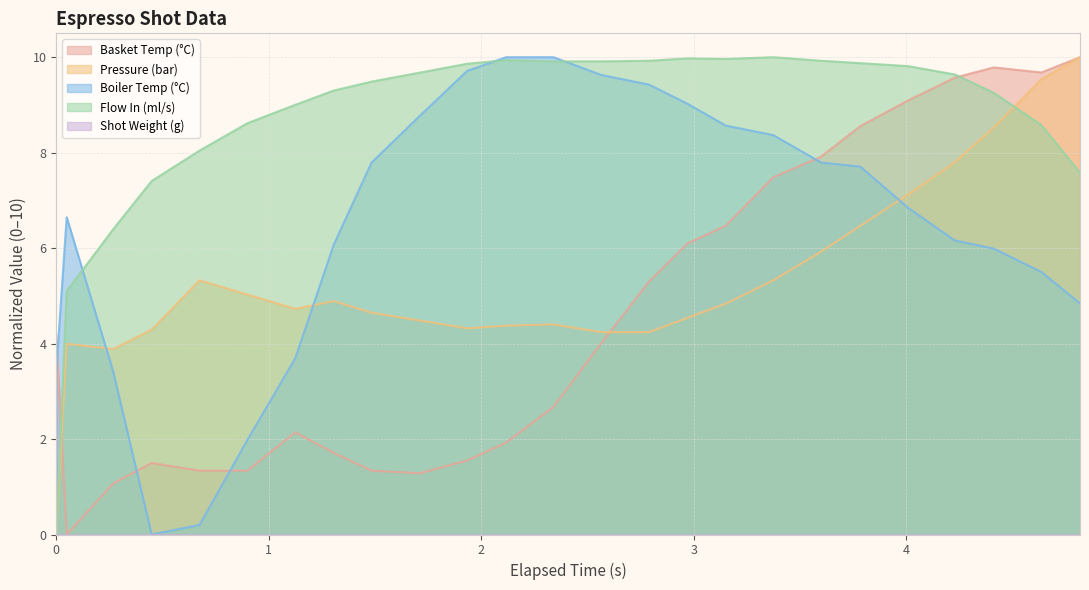

What is the value of the flow_in point at the 9th from the left?

9.5